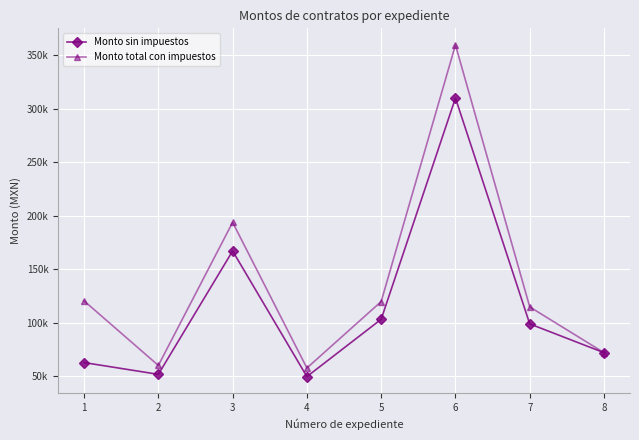

Is this an area chart (filled region under the line)?

No